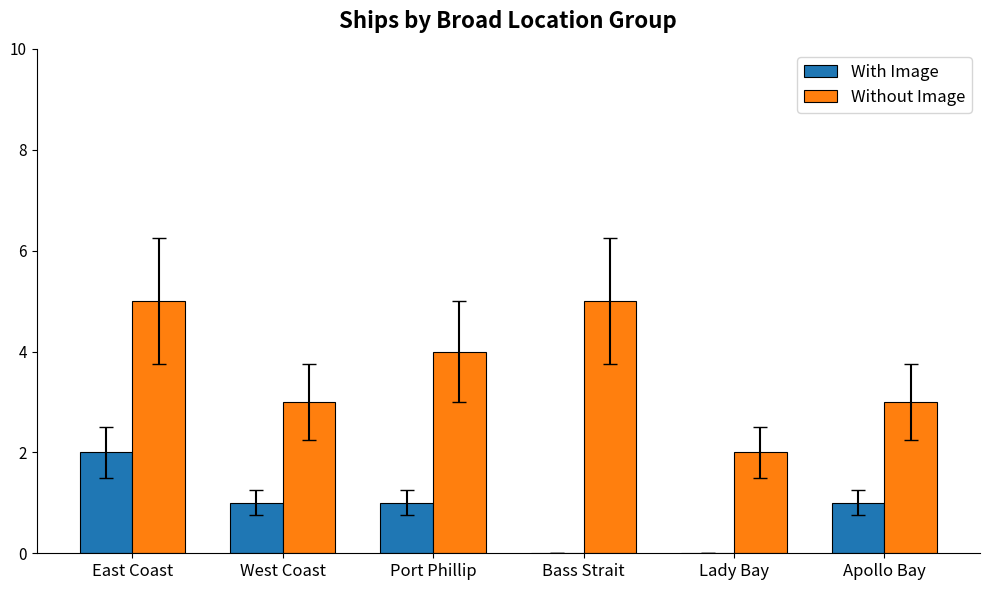

How many Without Image values are between 3 and 5?

5